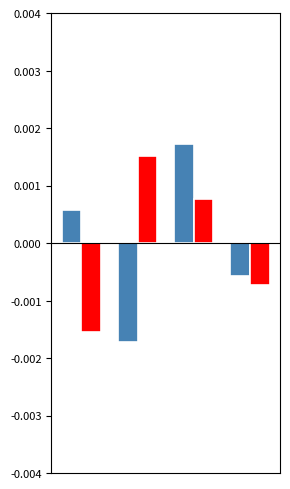

How many categories are shown in the chart?

4